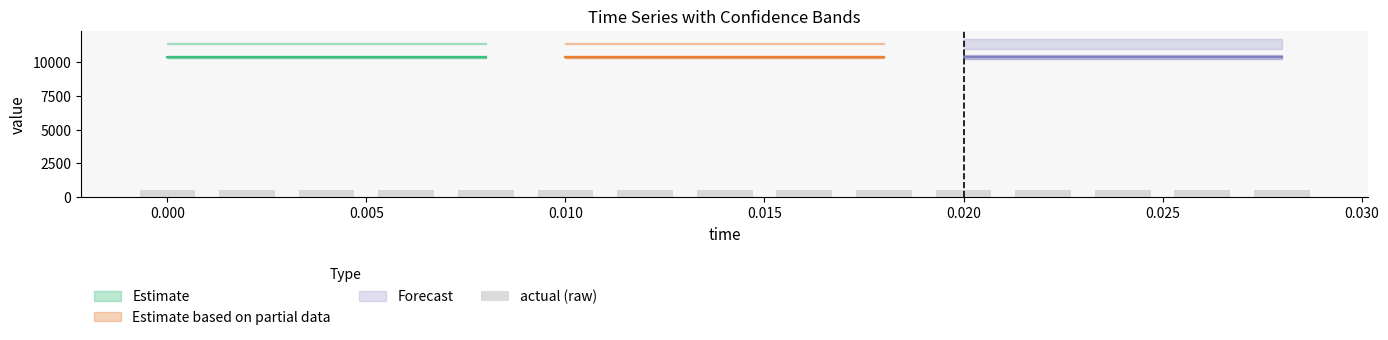

Between 2 and 7, which is larger?

7